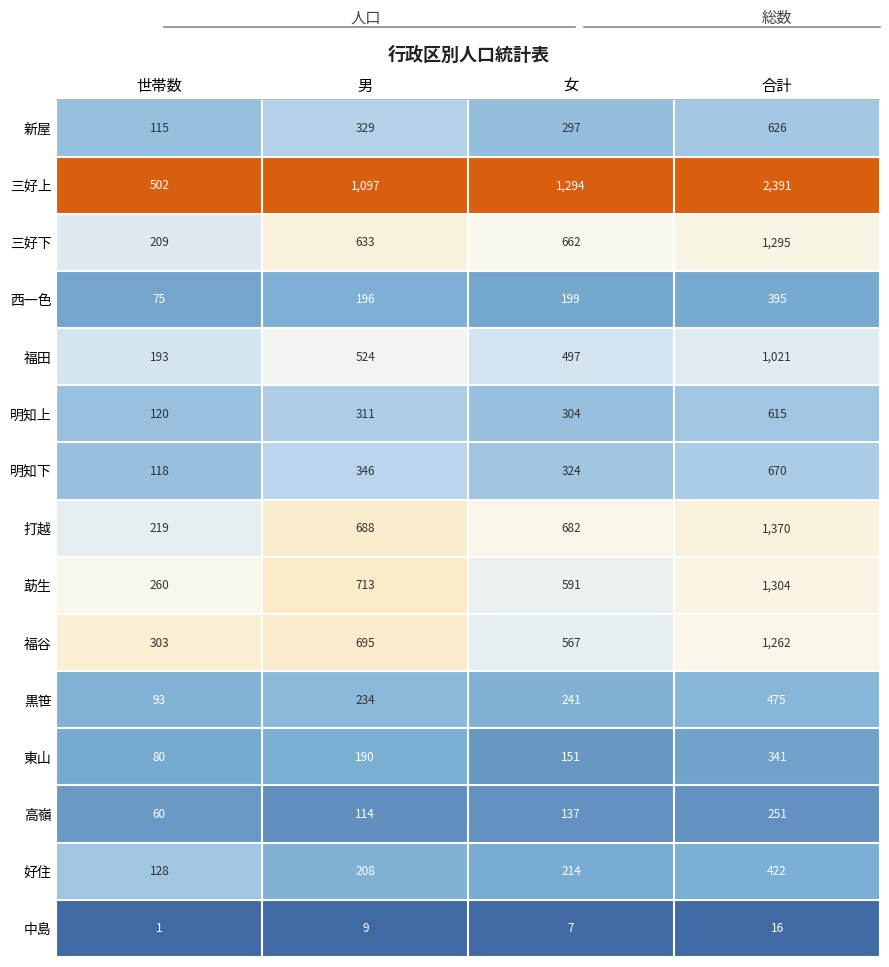

What is the spread (max minus min) of values at 男?

1088